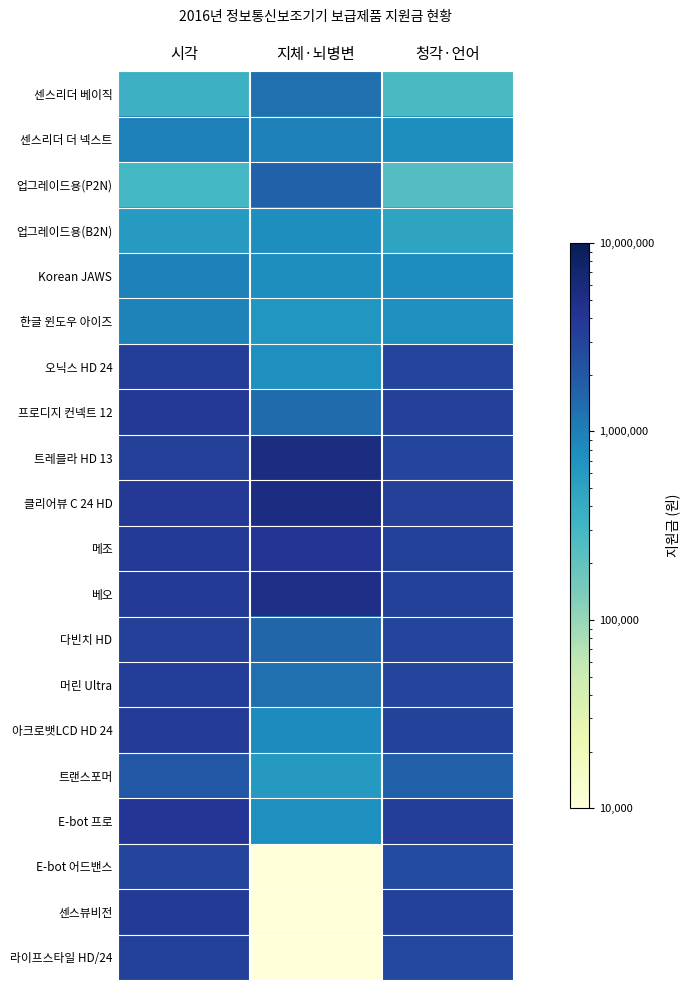

What is the total value across all series at 청각·언어?

44469000.0